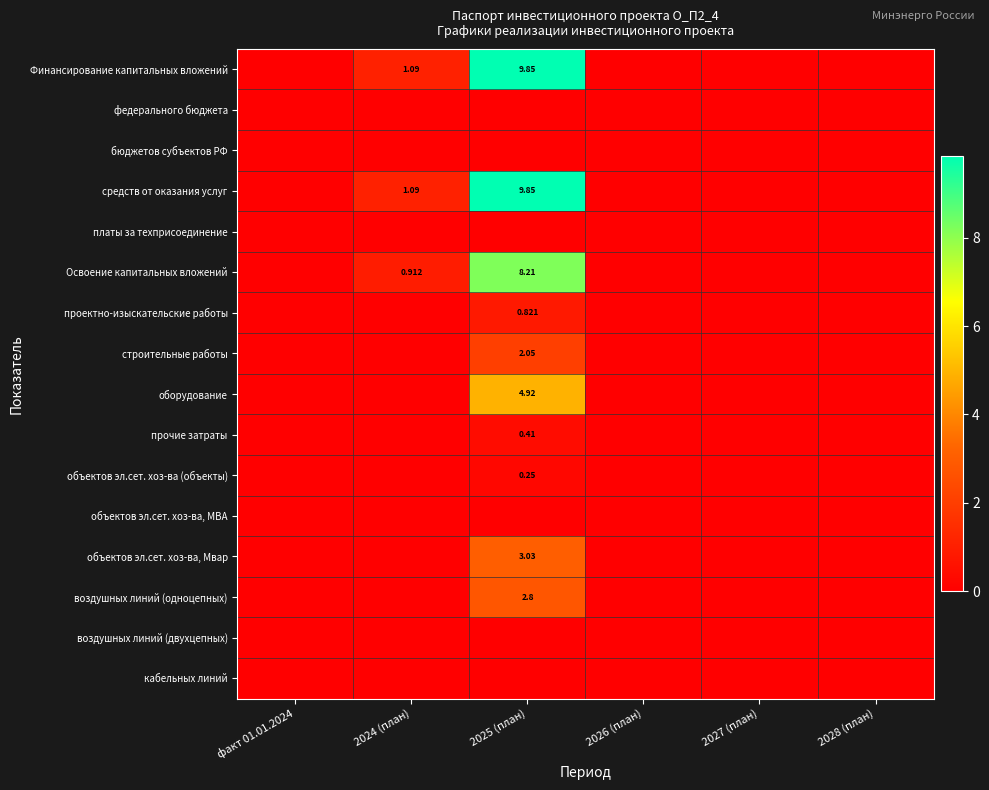

Which has a higher value, 2025 (план) or 2024 (план)?

2025 (план)